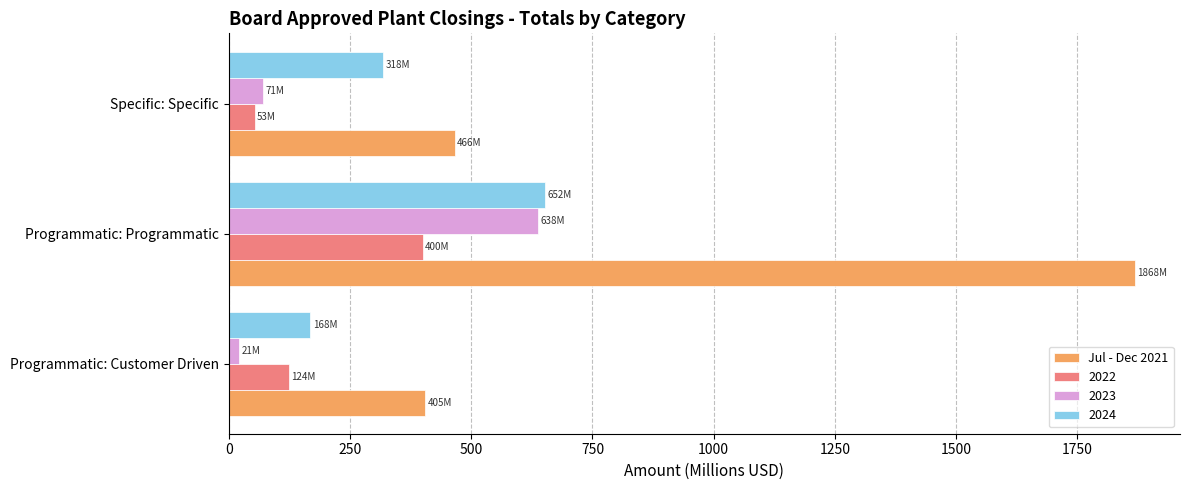

Rank the categories by 2022 value from lowest to highest.

Specific: Specific, Programmatic: Customer Driven, Programmatic: Programmatic